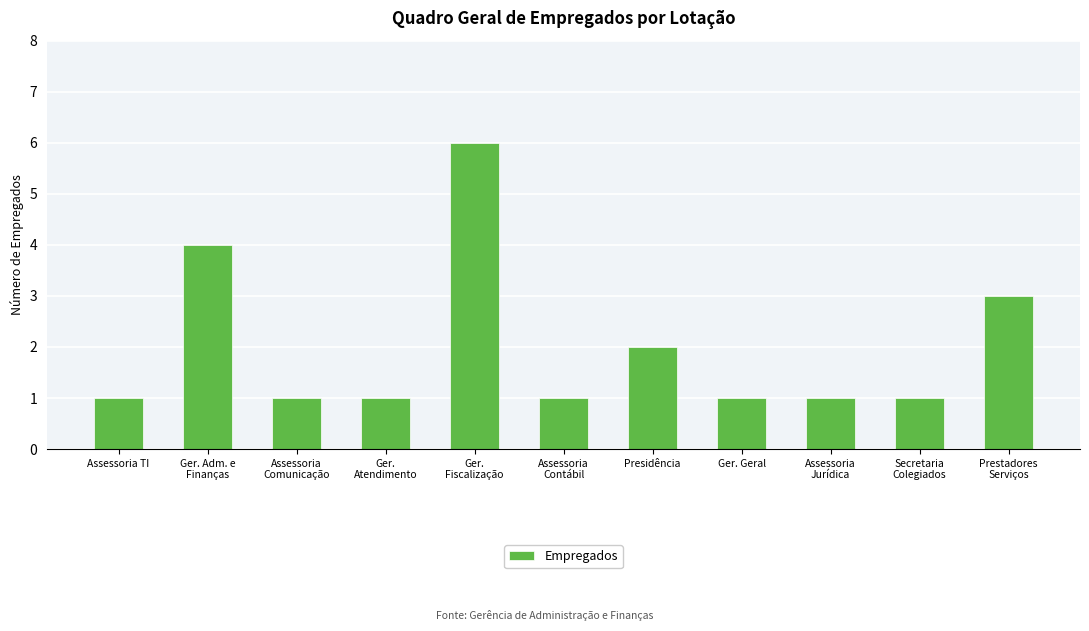

Which has a higher value, Secretaria
Colegiados or Ger. Adm. e
Finanças?

Ger. Adm. e
Finanças